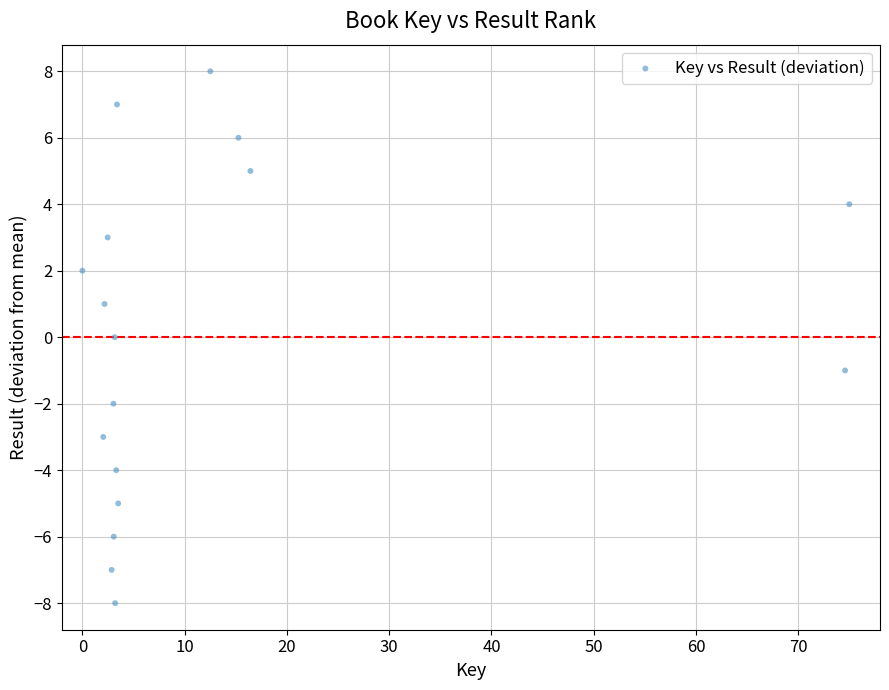

What is the range of Y values (max minus min)?

16